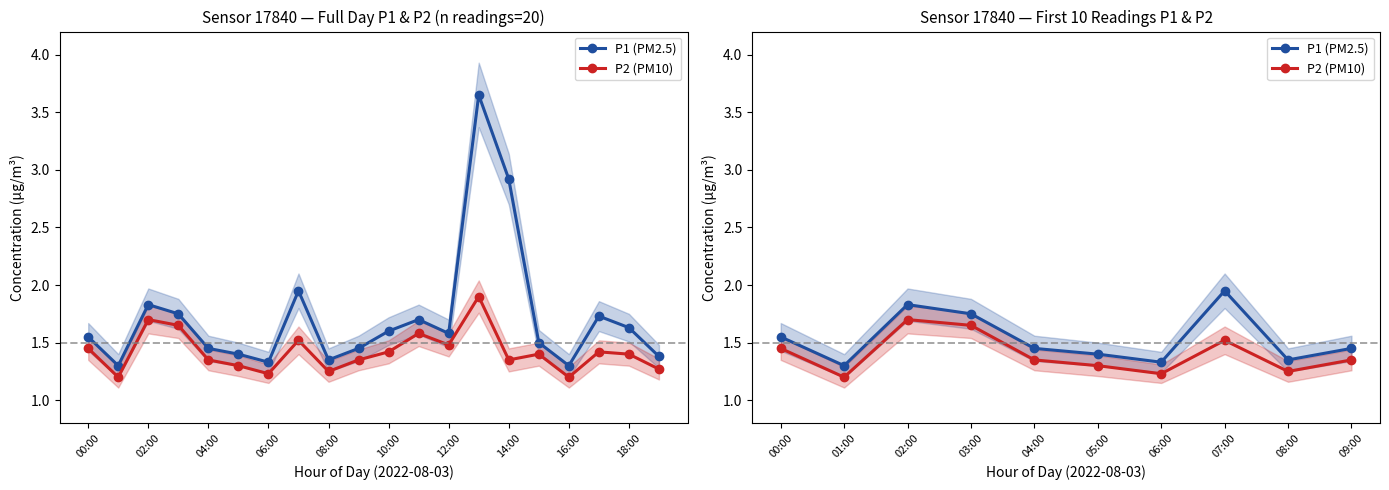

Reading left to right, list all the values displayed in this chart.

P1 (PM2.5): 1.6	1.3	1.8	1.8	1.4	1.4	1.3	1.9	1.4	1.4
P2 (PM10): 1.4	1.2	1.7	1.6	1.4	1.3	1.2	1.5	1.2	1.4